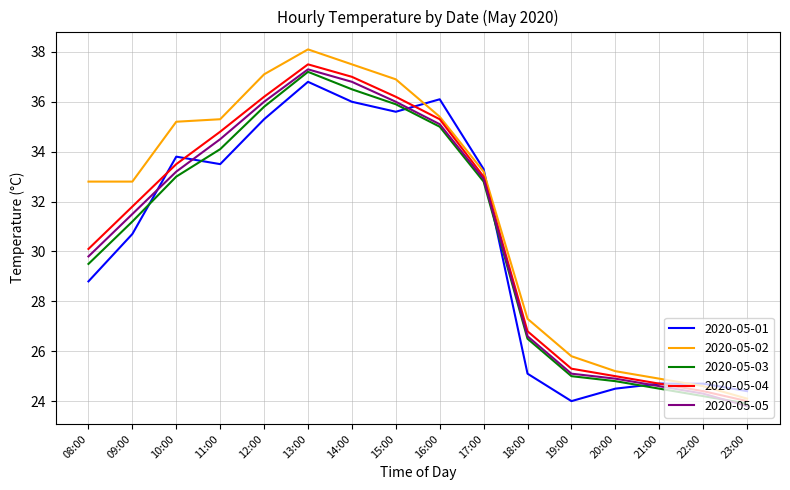

Which series changed the most between 16:00 and 17:00?

2020-05-01